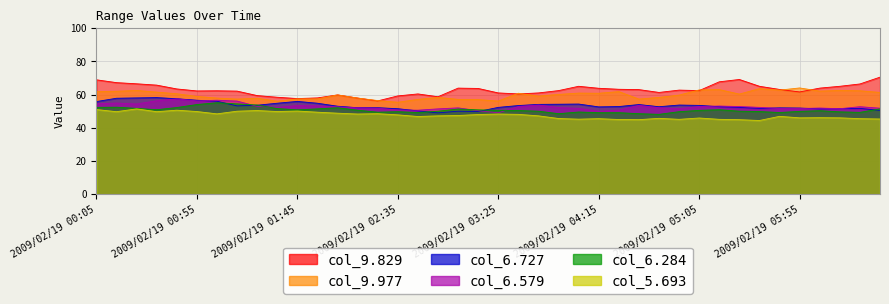

At 2009/02/19 05:25, list the series in order from smallest to largest.

5.693, 6.284, 6.727, 6.579, 9.977, 9.829